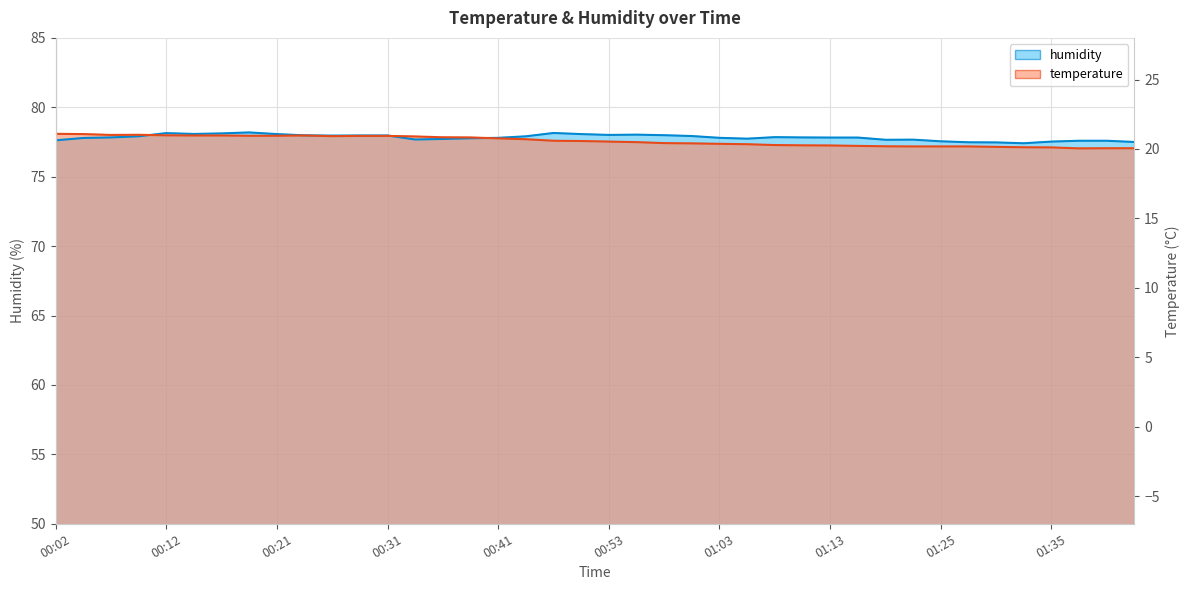

What is the minimum value shown in the chart?

77.0